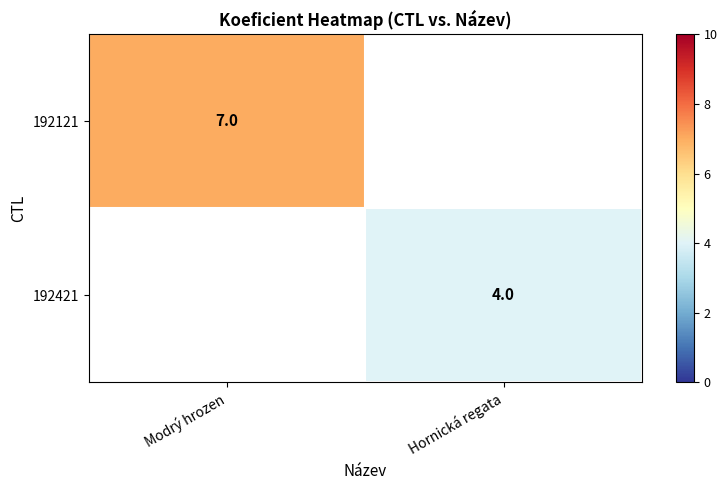

Which series has the widest spread of values?

192121